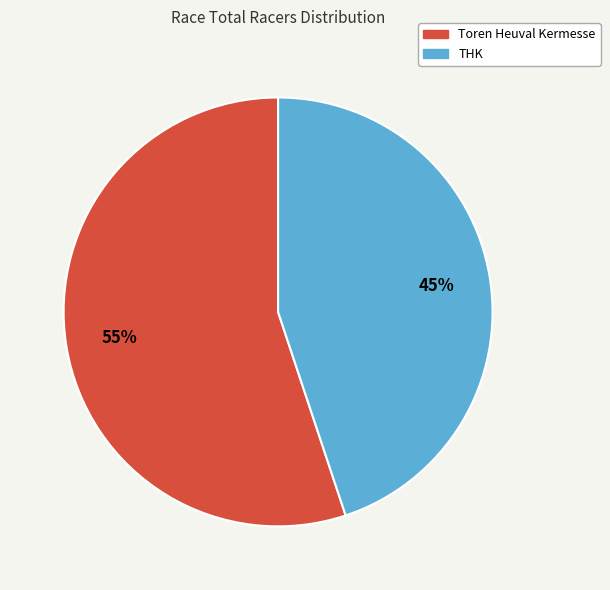

Is the sum of Toren Heuval Kermesse and THK greater than half?

Yes